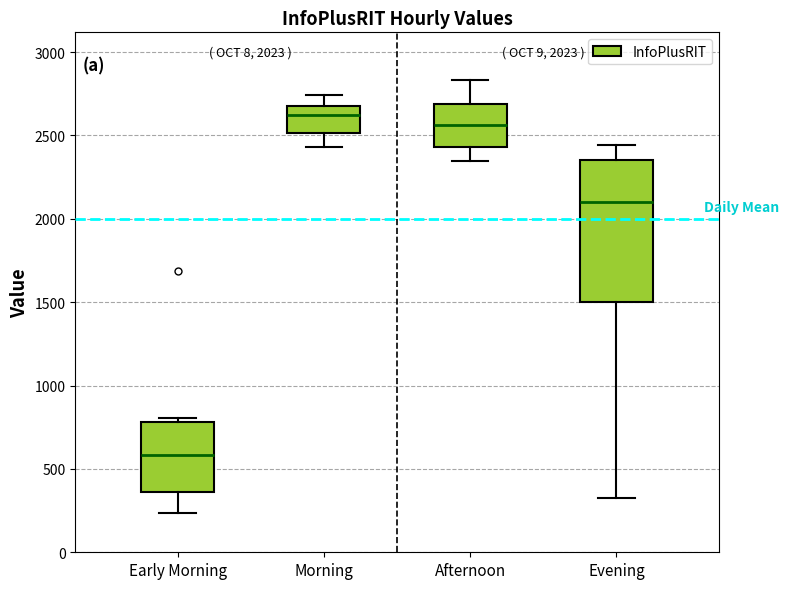

Which box is the tallest, from its lower edge to its upper edge?

Evening